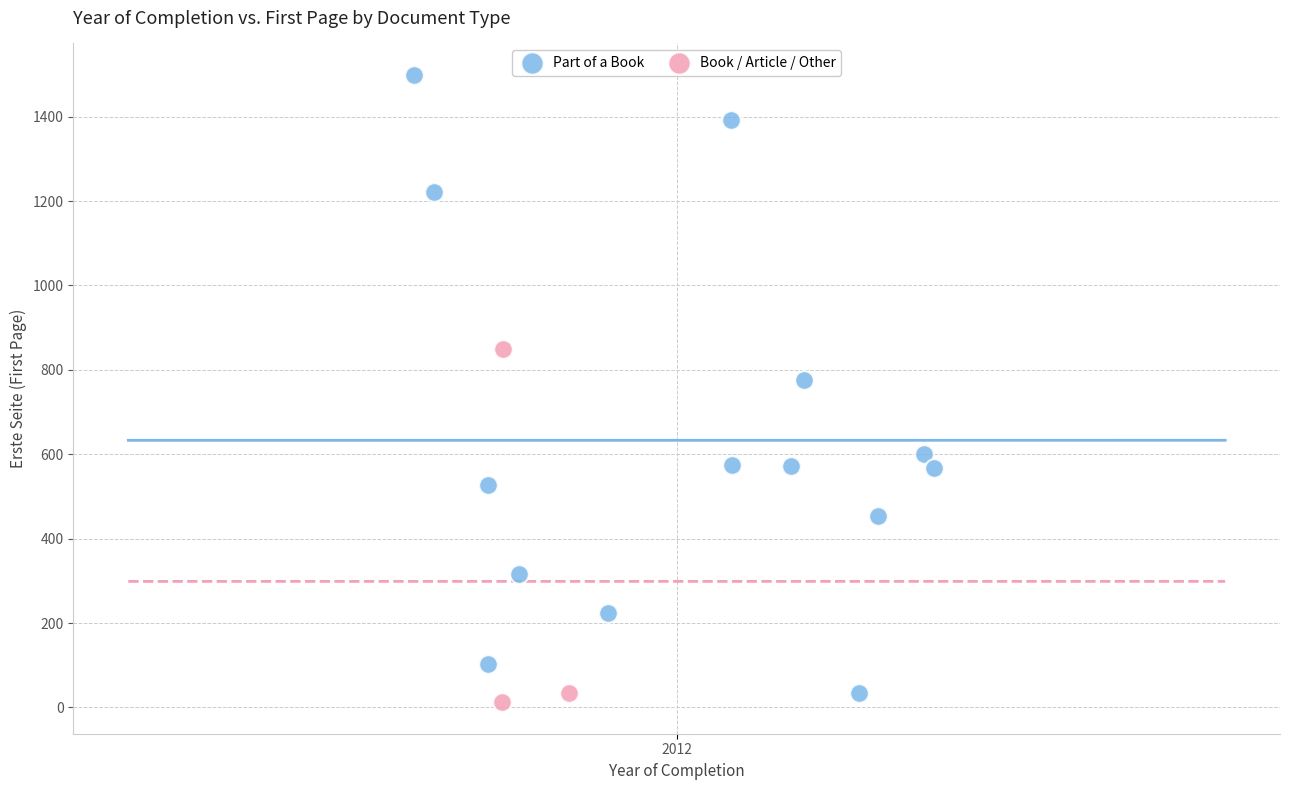

Which series has the largest Y range (max minus min)?

Part of a Book